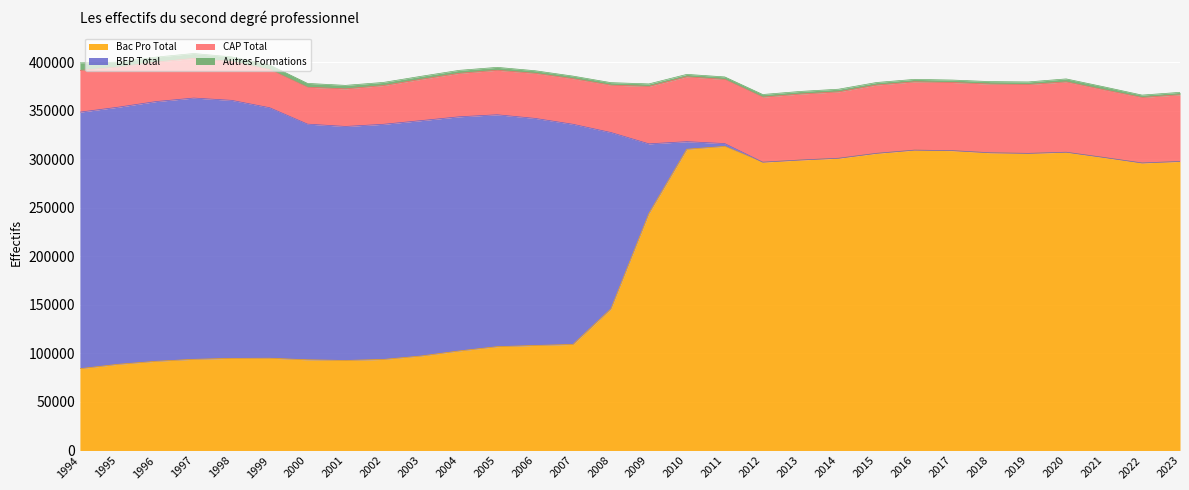

Reading left to right, list all the values displayed in this chart.

Bac Pro Total: 1994=84308	1995=88784	1996=91895	1997=93953	1998=94931	1999=95093	2000=93449	2001=92782	2002=93833	2003=97408	2004=102608	2005=107007	2006=108225	2007=109312	2008=146060	2009=244288	2010=310506	2011=313444	2012=297205	2013=299438	2014=301238	2015=306300	2016=309611	2017=309083	2018=306873	2019=306264	2020=307452	2021=302027	2022=296388	2023=297931
BEP Total: 1994=264454	1995=265023	1996=267723	1997=269327	1998=265976	1999=258235	2000=242960	2001=241232	2002=242384	2003=242635	2004=241360	2005=239048	2006=234084	2007=226924	2008=181690	2009=71792	2010=7825	2011=2900	2012=0	2013=0	2014=0	2015=0	2016=0	2017=0	2018=0	2019=0	2020=0	2021=0	2022=0	2023=0
CAP Total: 1994=42939	1995=41487	1996=40698	1997=40890	1998=40001	1999=39430	2000=38008	2001=38733	2002=39955	2003=42560	2004=44790	2005=45858	2006=46429	2007=46970	2008=48812	2009=59215	2010=66832	2011=66106	2012=67005	2013=67975	2014=68432	2015=70352	2016=70370	2017=70199	2018=70787	2019=70979	2020=72483	2021=69736	2022=67477	2023=68722
Autres Formations: 1994=7875	1995=4987	1996=5123	1997=5040	1998=4765	1999=4629	2000=3957	2001=3600	2002=3216	2003=3144	2004=3089	2005=3017	2006=2707	2007=2693	2008=2605	2009=2569	2010=2532	2011=2604	2012=2733	2013=2712	2014=2736	2015=2655	2016=2552	2017=2551	2018=2569	2019=2652	2020=3082	2021=3053	2022=2472	2023=2508